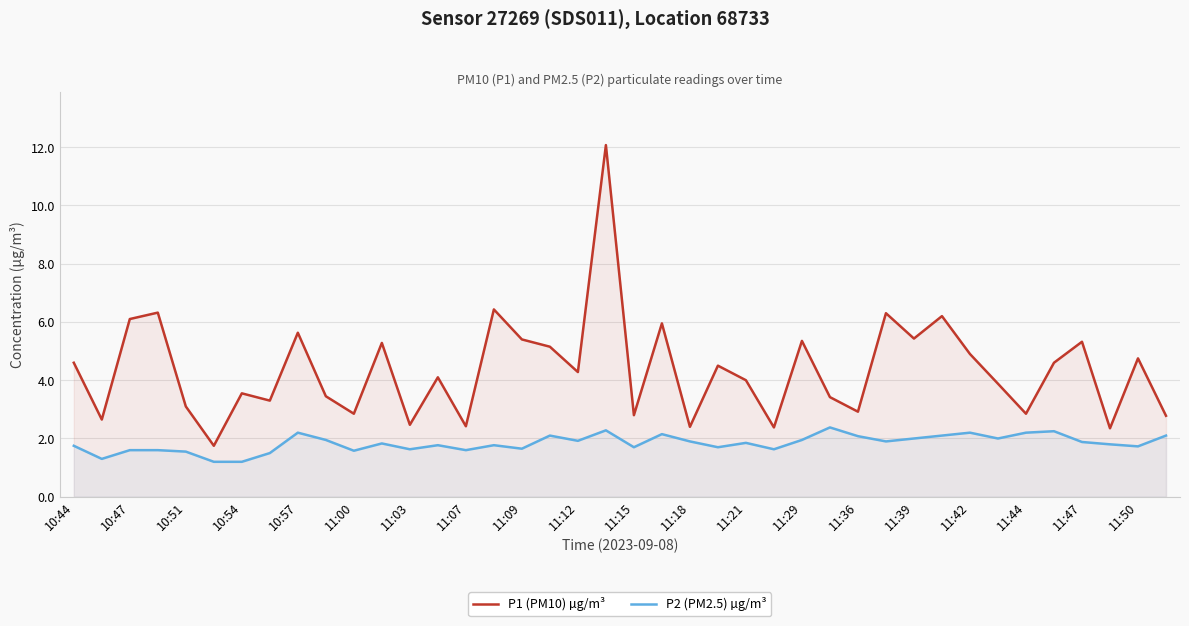

How many lines are shown in the chart?

2